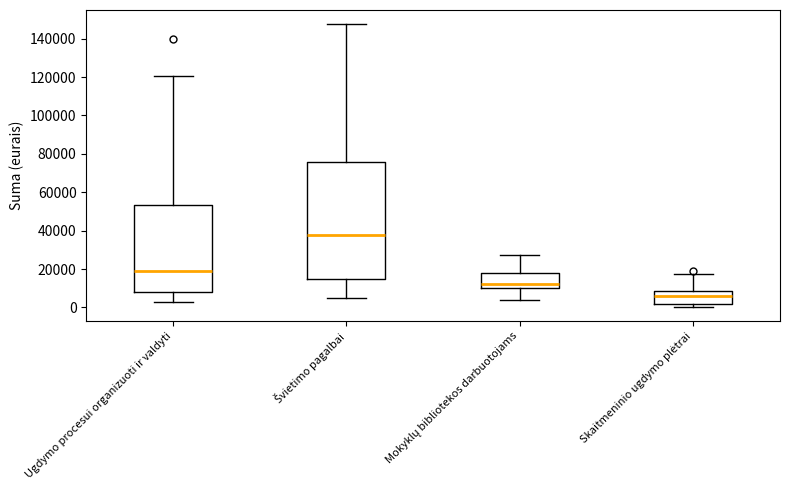

Reading left to right, read every box against the y-axis: the position of its median line, the range the box covers, and the ends of its whiskers. The values are not printed on the chart, so give them approximately, as read against the axis.

Ugdymo procesui organizuoti ir valdyti: median 18000, box 8000 to 54000, whiskers 4000 to 120000
Švietimo pagalbai: median 38000, box 14000 to 76000, whiskers 6000 to 148000
Mokyklų bibliotekos darbuotojams: median 12000, box 10000 to 18000, whiskers 4000 to 28000
Skaitmeninio ugdymo plėtrai: median 6000, box 2000 to 8000, whiskers 0 to 18000